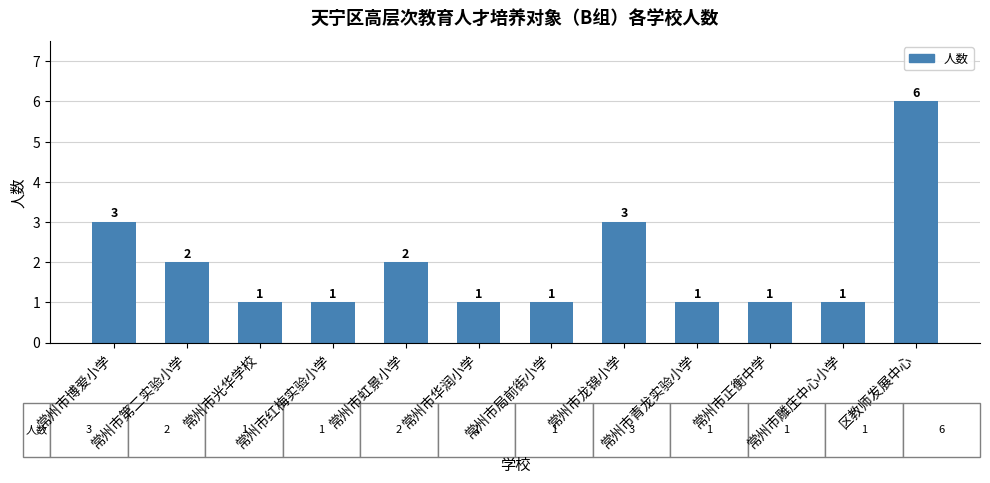

Does the chart contain stacked bars?

No